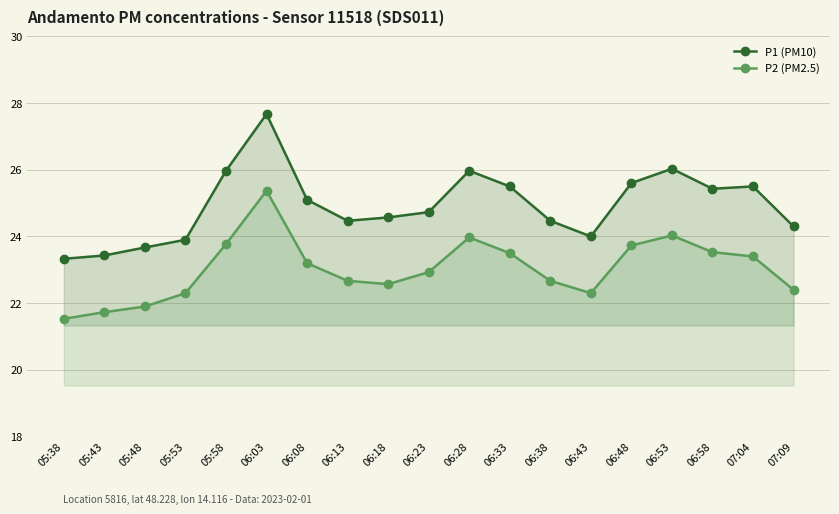

How many lines are shown in the chart?

2